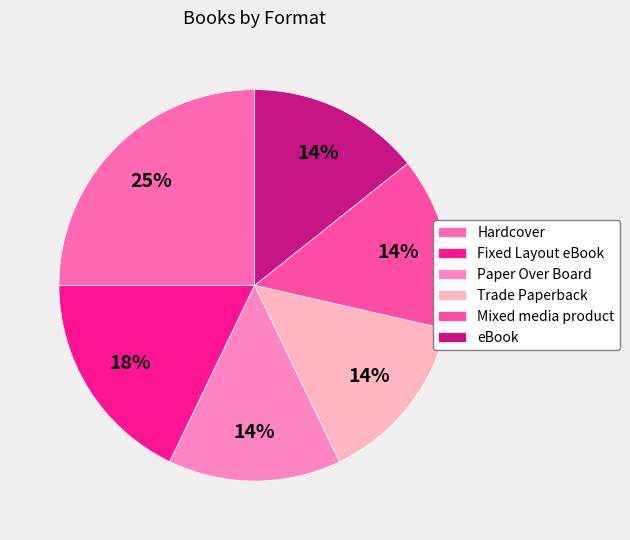

Is Fixed Layout eBook the majority of the pie?

No